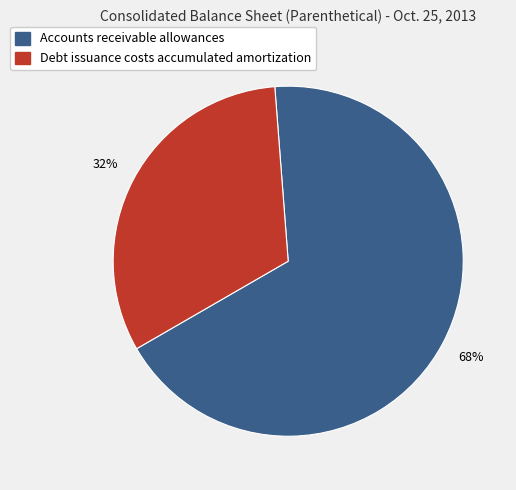

How many segments does this pie chart have?

2